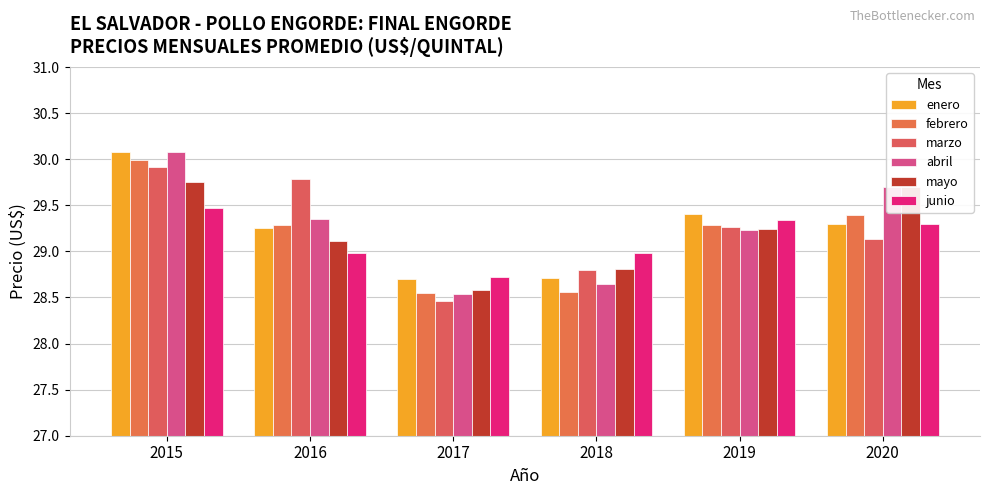

The value of junio at 2019 is 9.1. True or false?

False